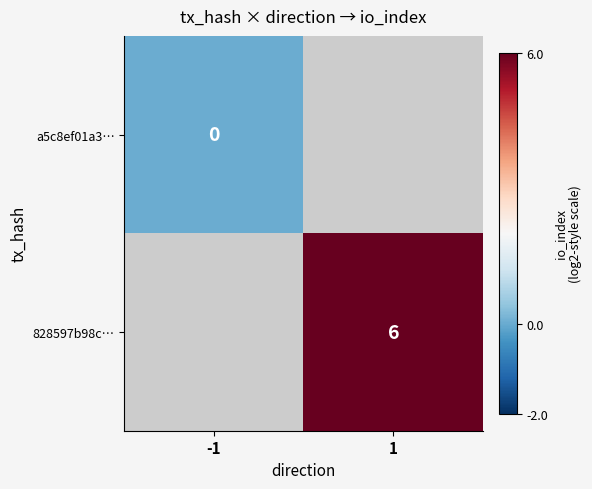

The 828597b98c… series shows 2 at 1. True or false?

False